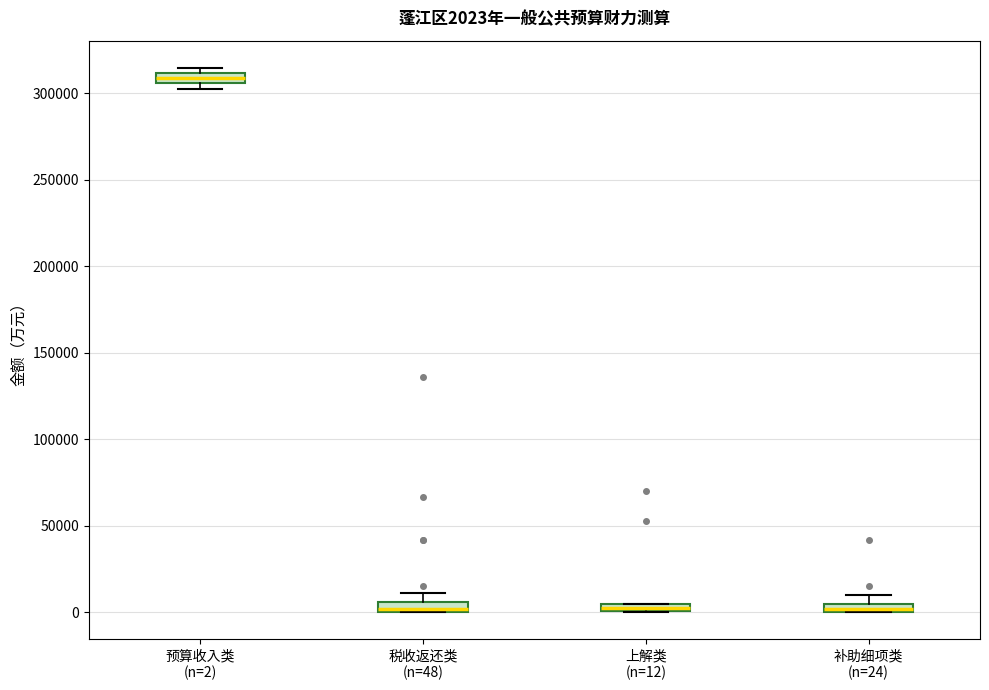

Which box has the highest median line?

预算收入类 (n=2)